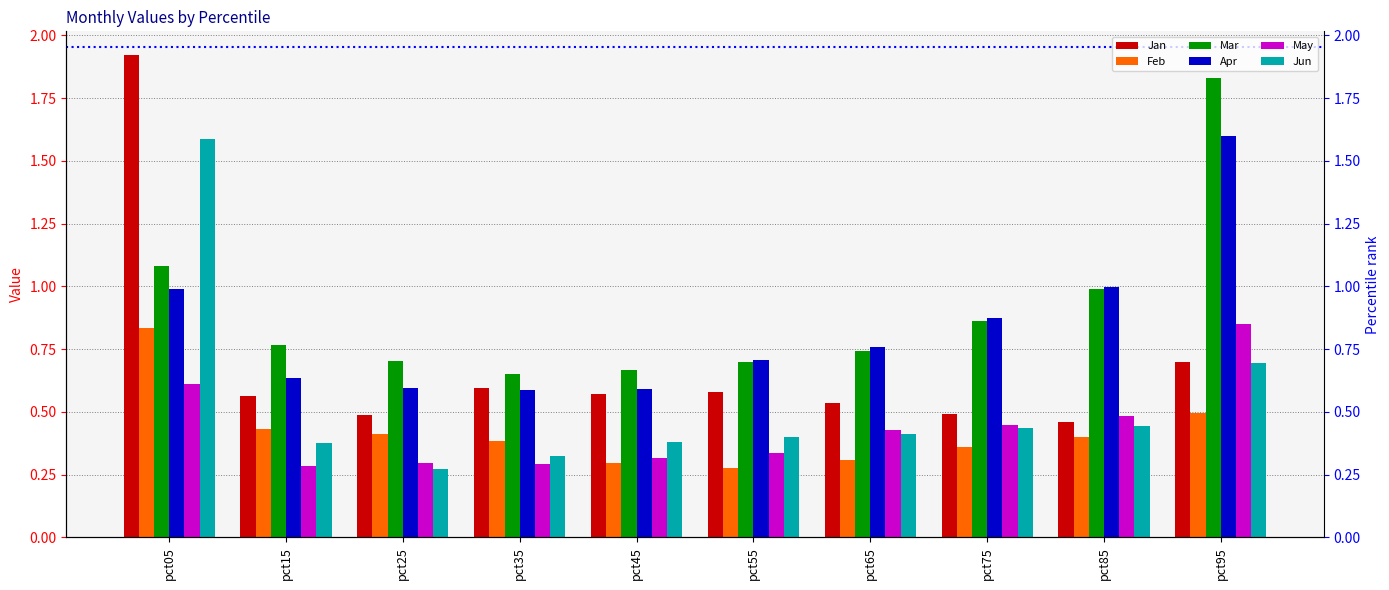

Which series has the largest range (max minus min)?

Jan